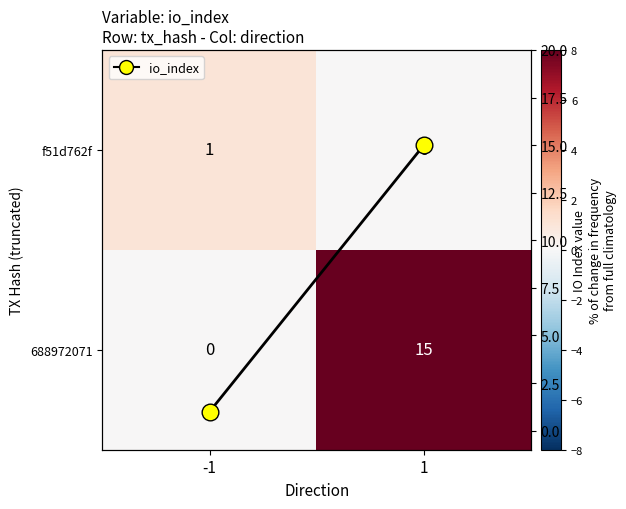

How many positive values does the f51d762f series have?

1